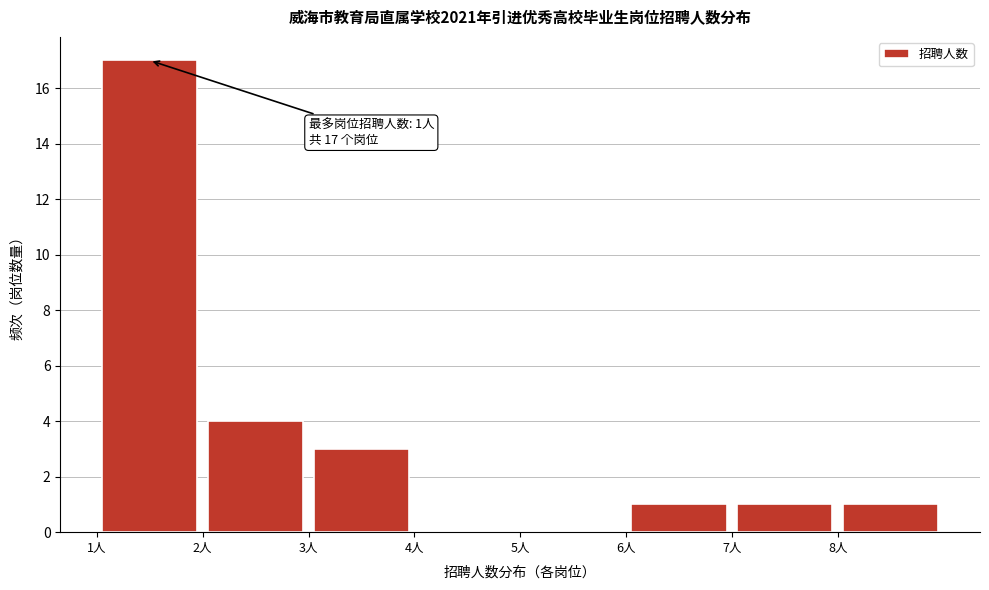

Which range on the x-axis has the tallest bar?

1 to 2